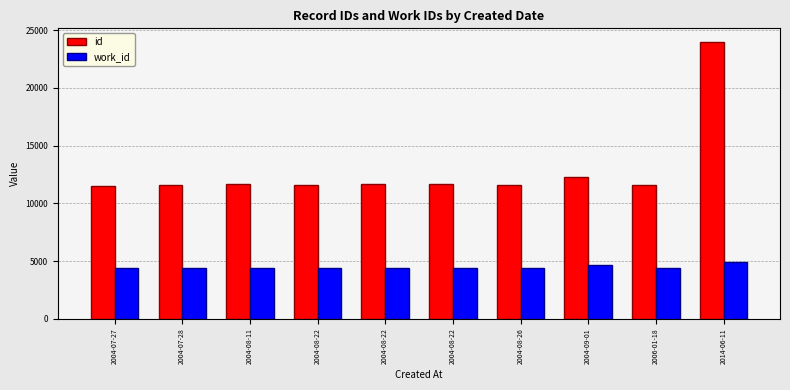

What is the sum of all id values?

129048